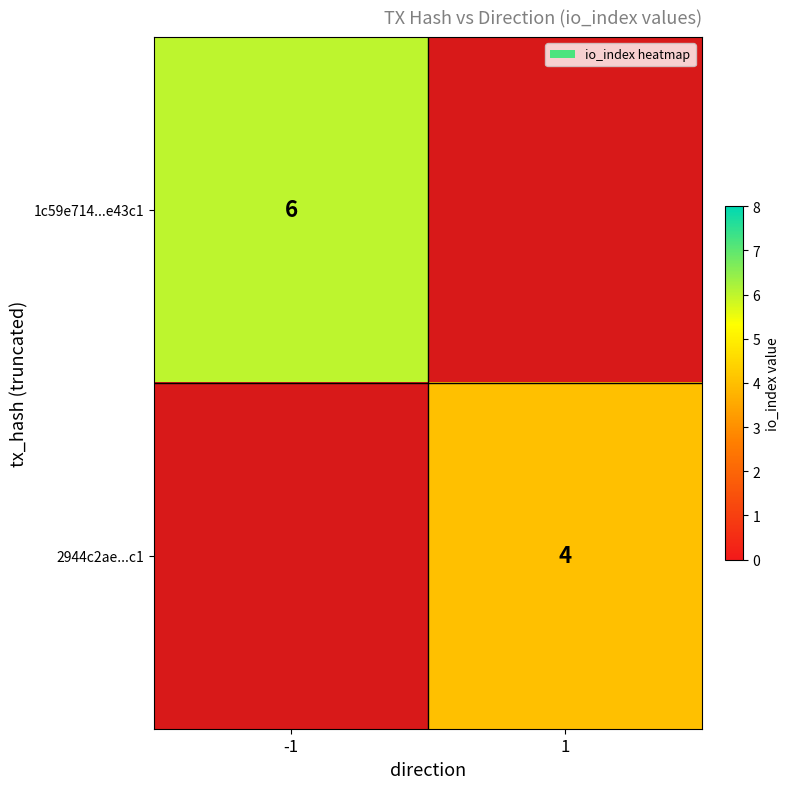

True or false: 1c59e714...e43c1 has a value of 8 at -1.

False